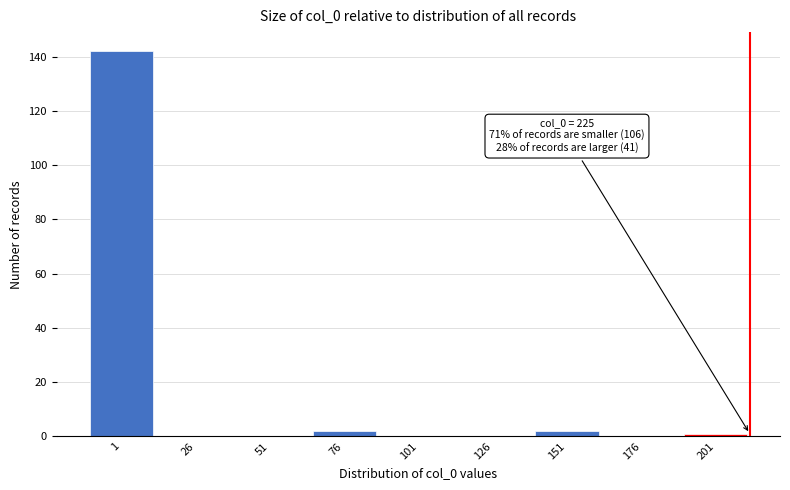

Reading left to right, list all the values displayed in this chart.

1=142	26=0	51=0	76=2	101=0	126=0	151=2	176=0	201=1